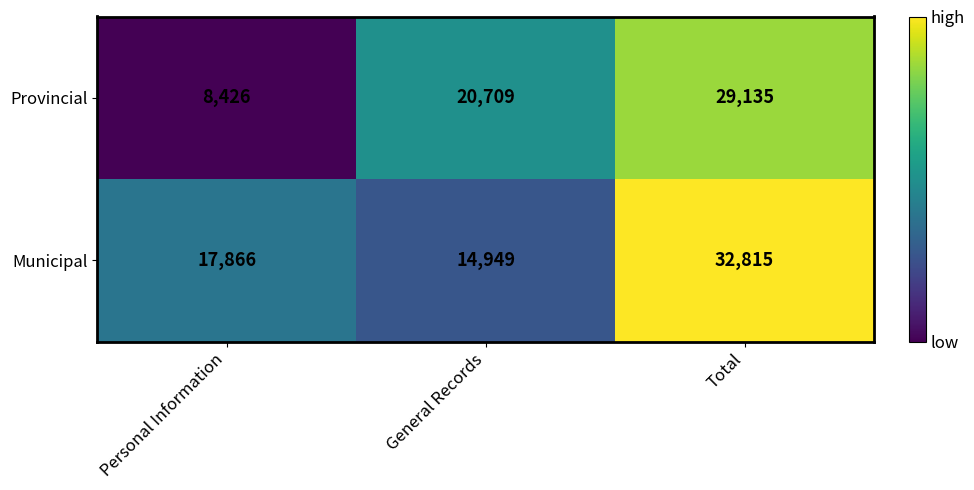

Reading right to left, list all the values displayed in this chart.

Provincial: 29135	20709	8426
Municipal: 32815	14949	17866